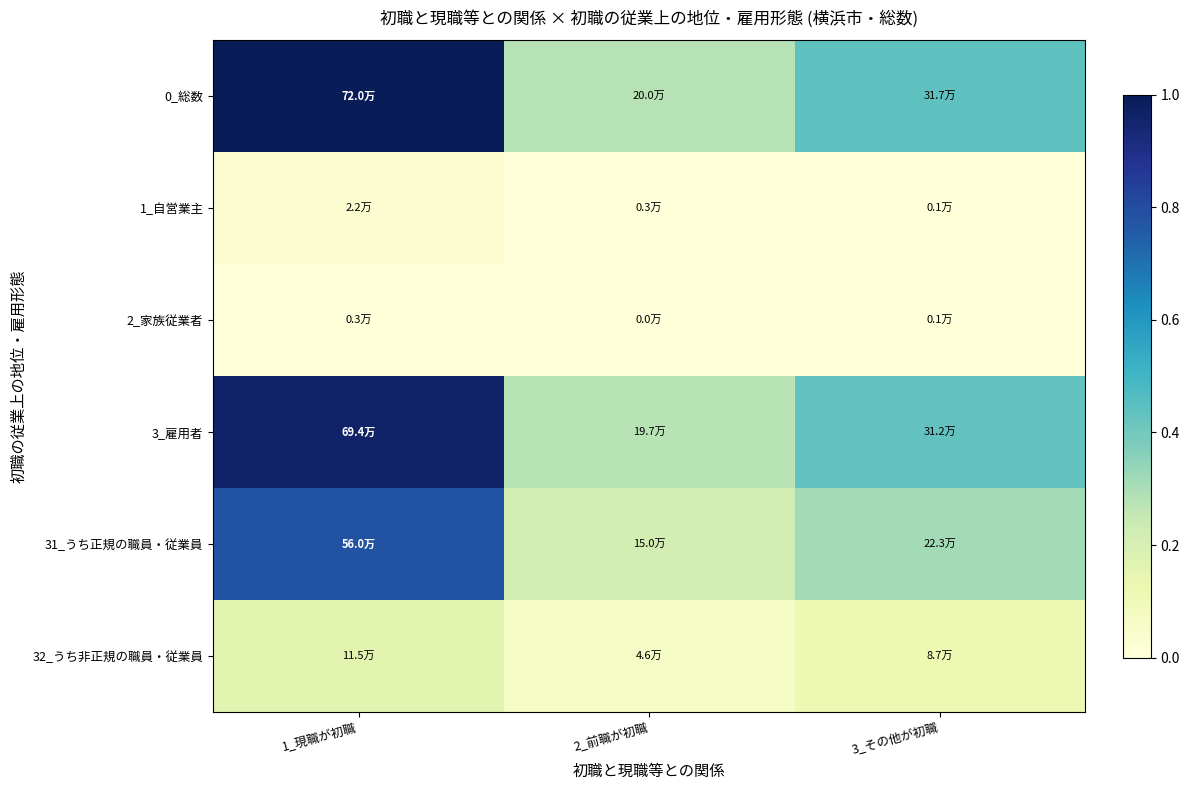

Which series has the widest spread of values?

0_総数